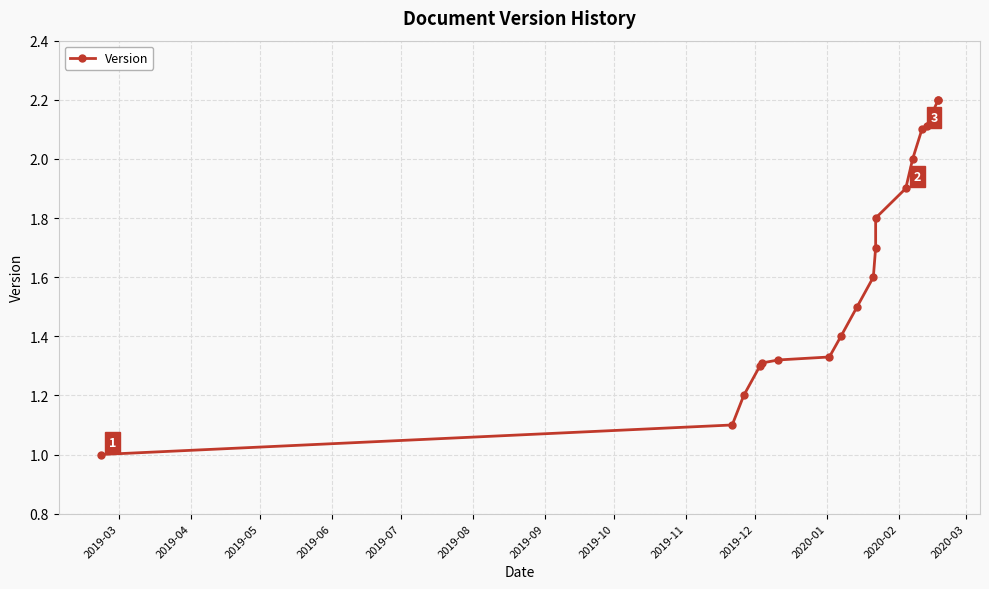

What is the value of the 1st point from the left?

1.0